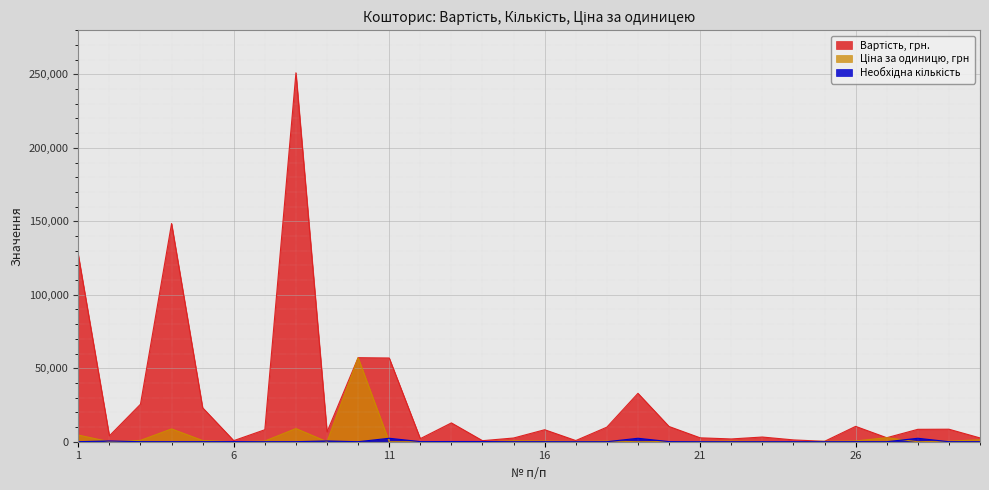

How many series are shown in this chart?

3